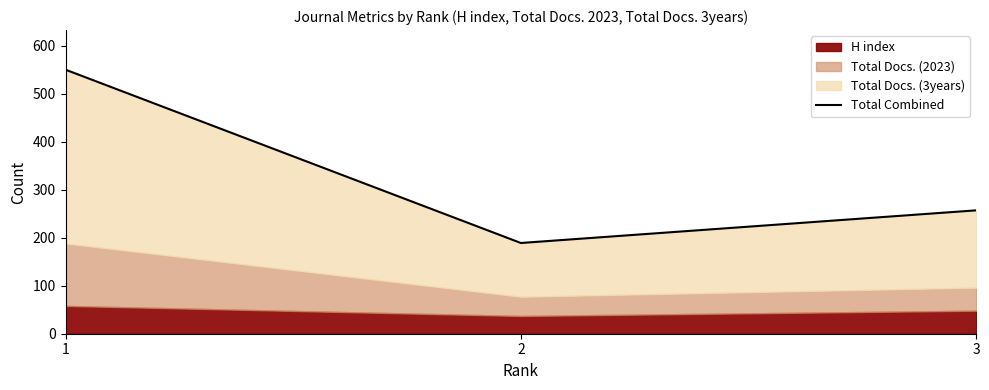

Read the value at 3, to the nearest 50.

250